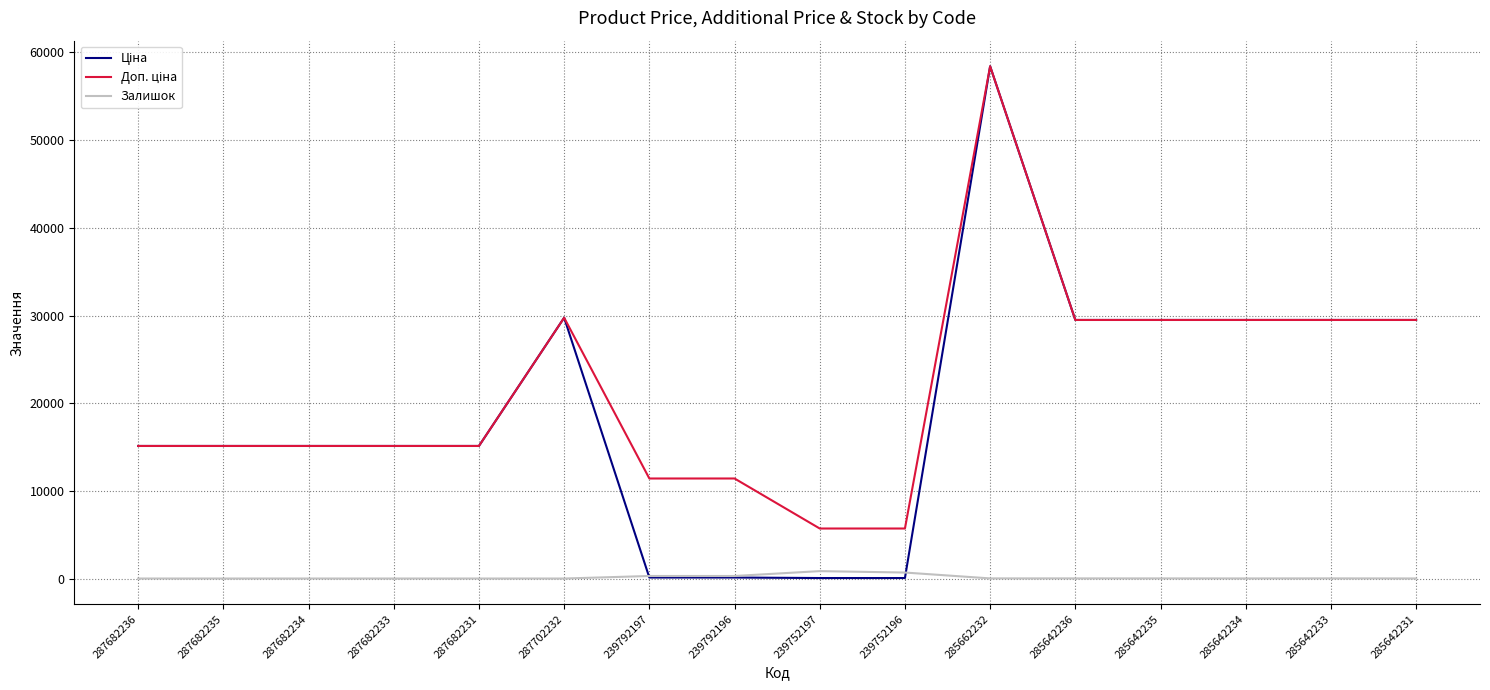

Which label corresponds to the largest value in the chart?

285662232